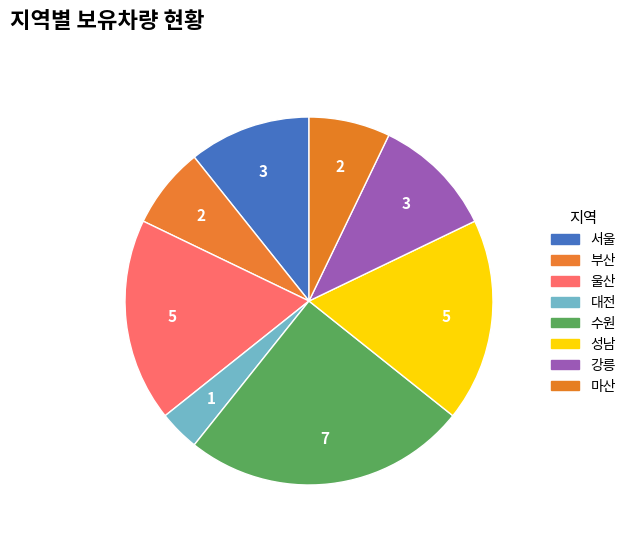

Rank the categories by value from lowest to highest.

대전, 부산, 마산, 서울, 강릉, 울산, 성남, 수원